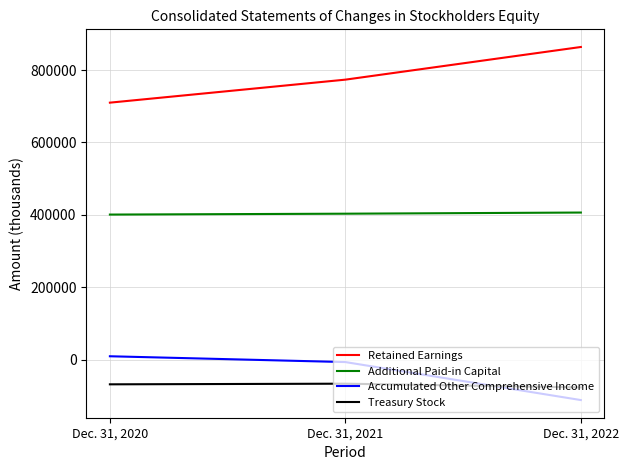

Does the chart have visible grid lines?

Yes